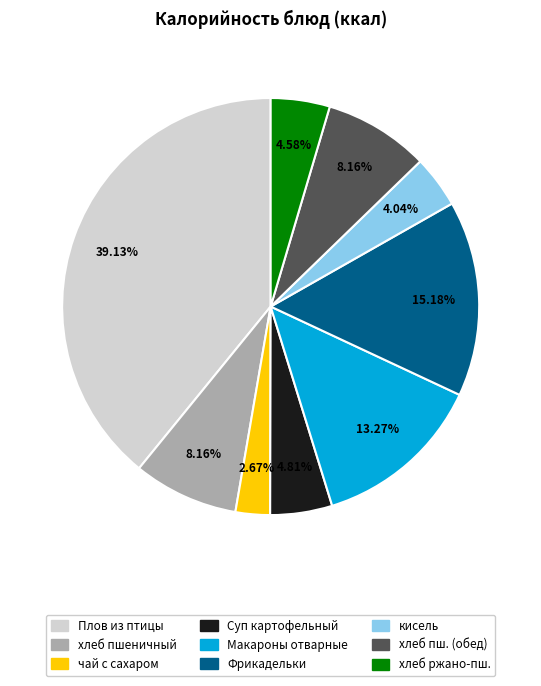

What is the smallest slice in the pie chart?

чай с сахаром